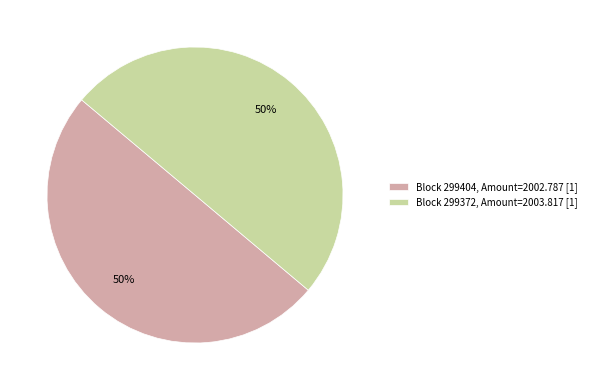

How many segments does this pie chart have?

2